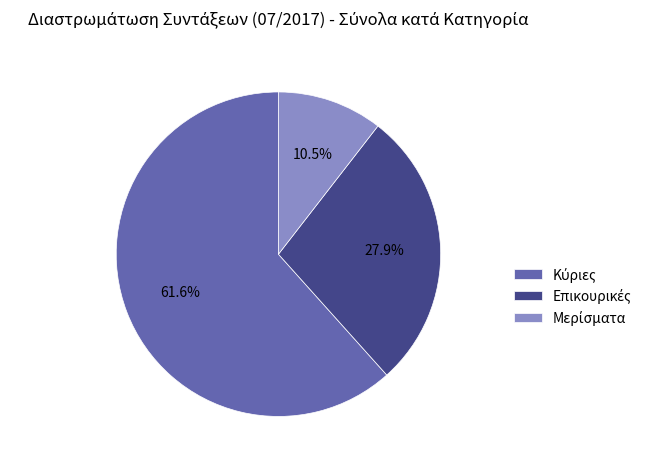

Count the number of slices in the pie.

3